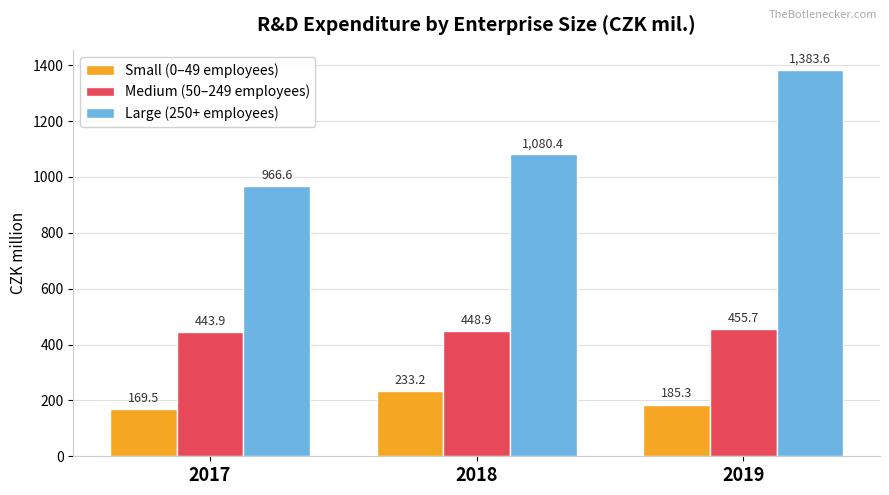

List the series in order of their peak value, highest first.

Large (250+ employees), Medium (50–249 employees), Small (0–49 employees)